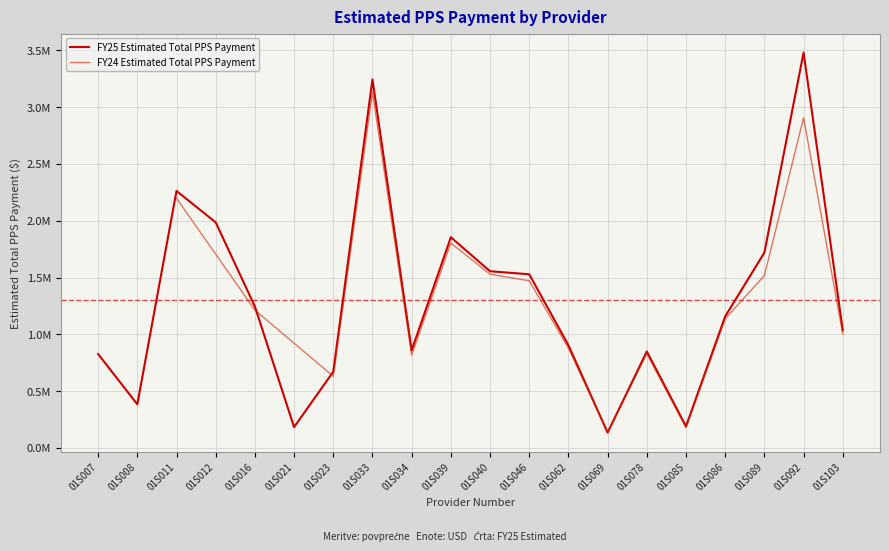

List the labels in order of value, smallest first.

01S069, 01S021, 01S085, 01S008, 01S023, 01S007, 01S078, 01S034, 01S062, 01S103, 01S086, 01S016, 01S046, 01S040, 01S089, 01S039, 01S012, 01S011, 01S033, 01S092